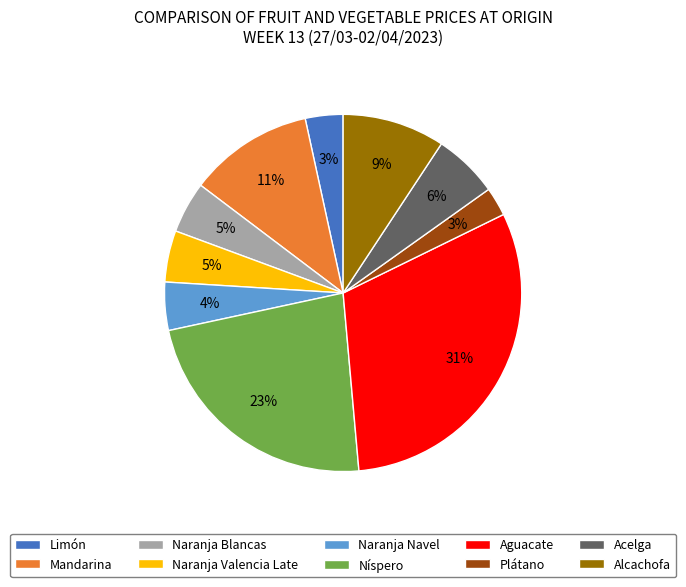

Does Mandarina account for over 50% of the chart?

No